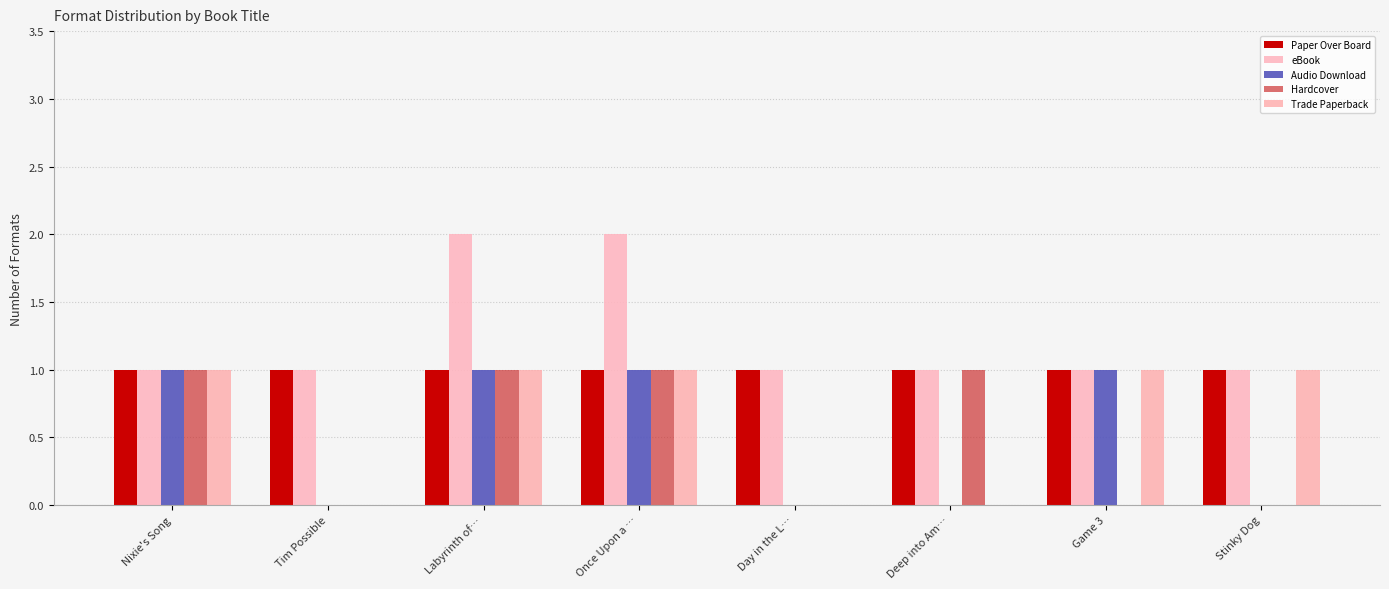

Are the bars horizontal?

No